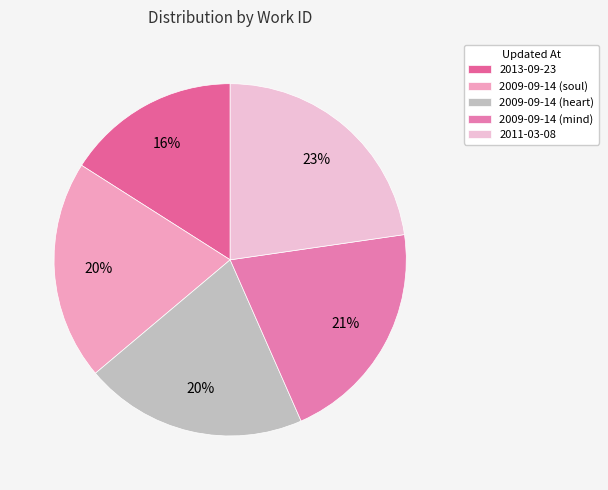

Rank the categories by value from lowest to highest.

2013-09-23, 2009-09-14 (soul), 2009-09-14 (heart), 2009-09-14 (mind), 2011-03-08